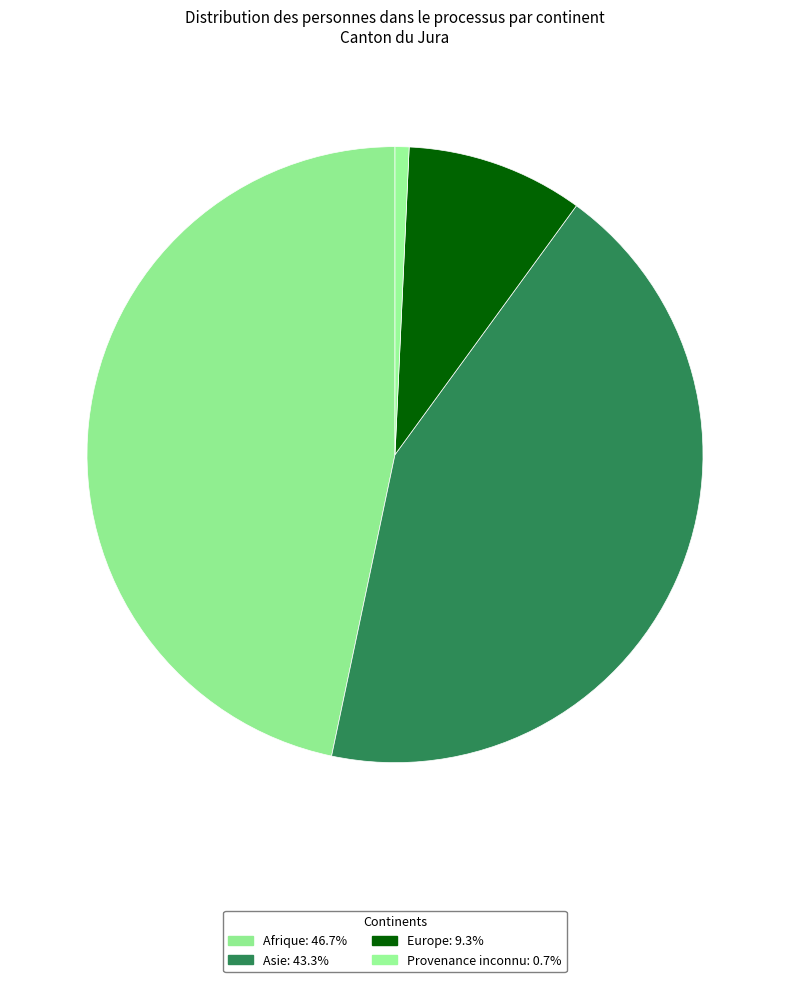

Approximately how many times larger is the value at Afrique compared to Provenance inconnu?

63.7